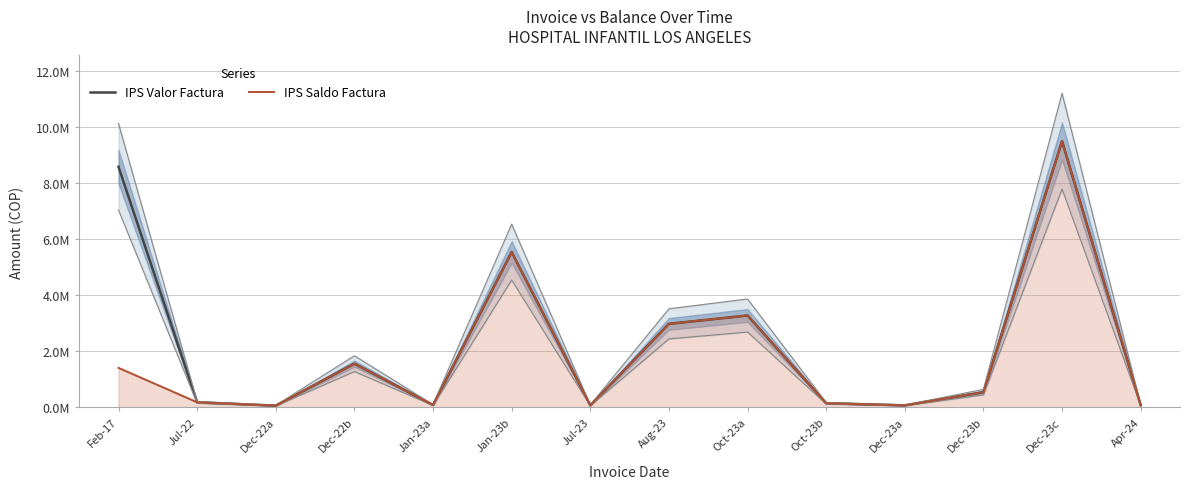

The value of IPS Valor Factura at Aug-23 is 2978926. True or false?

True